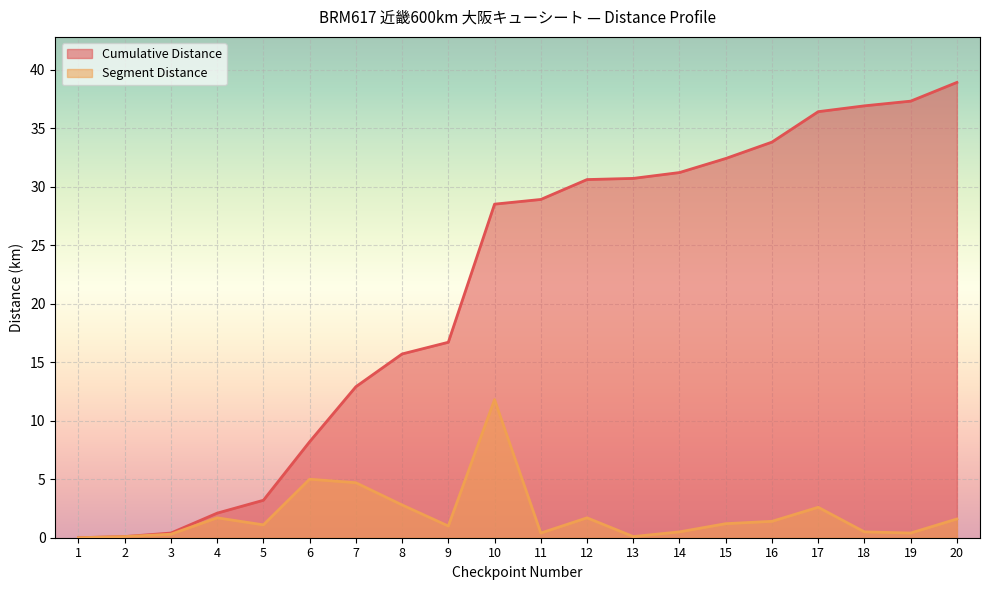

Which series has the largest total across all categories?

Cumulative Distance